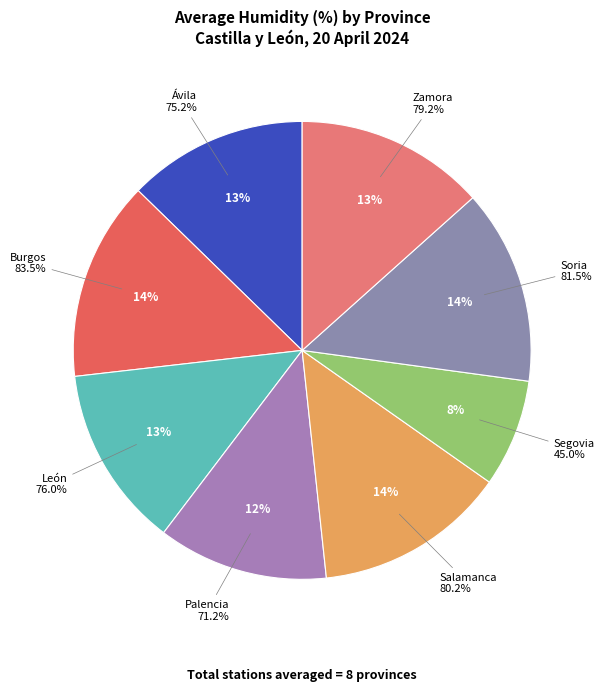

Does Segovia represent more than half of the total?

No